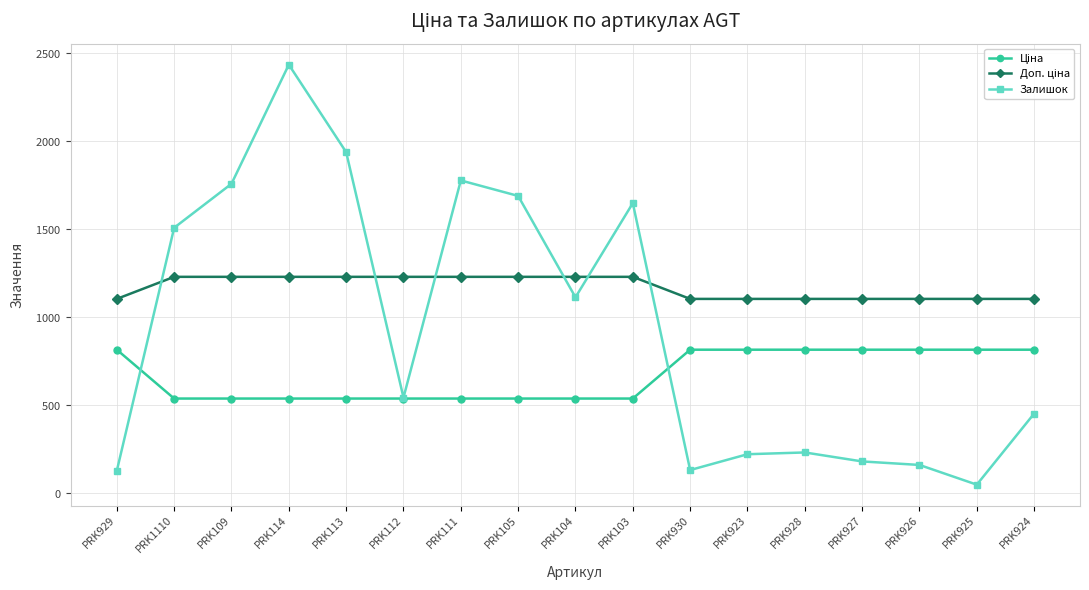

Is this an area chart (filled region under the line)?

No